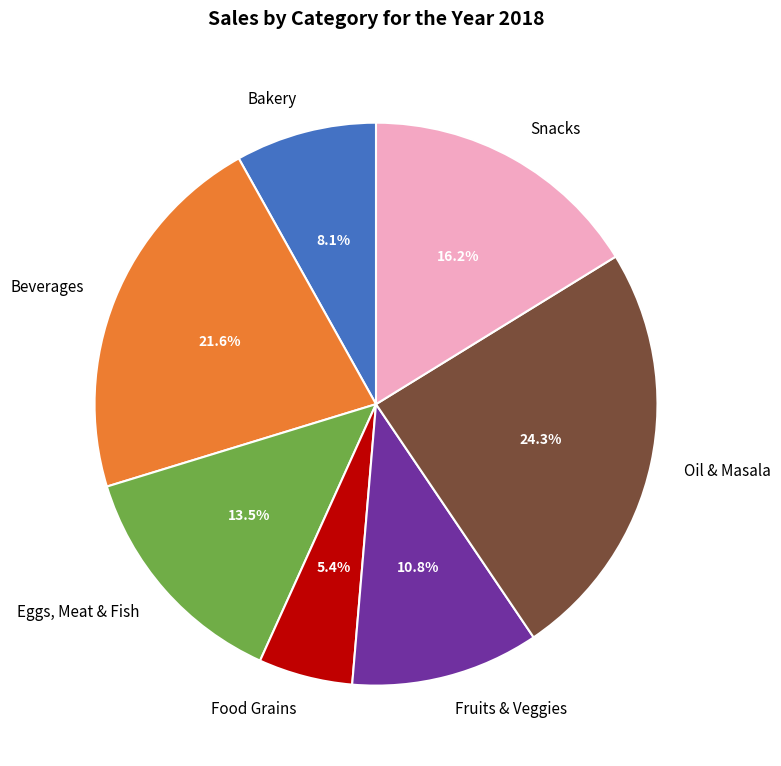

Is Snacks the majority of the pie?

No